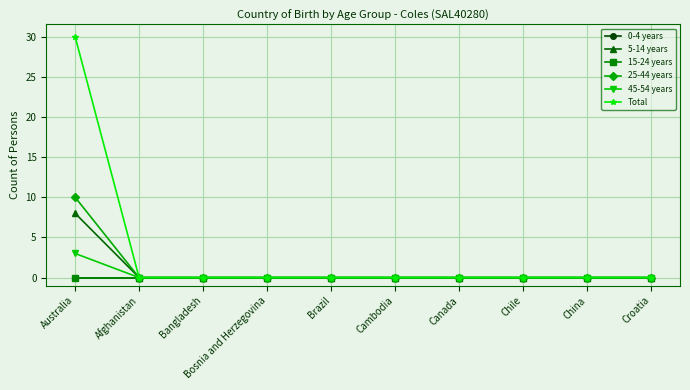

How many lines are shown in the chart?

6